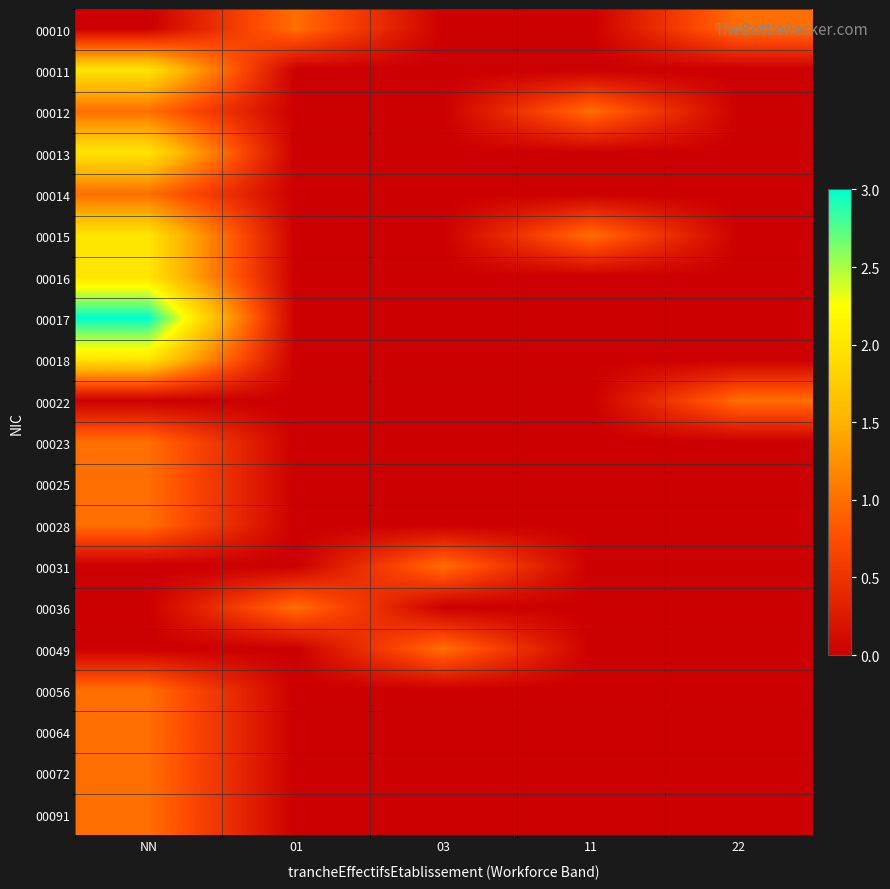

What is the difference between the highest and lowest values at 03?

1